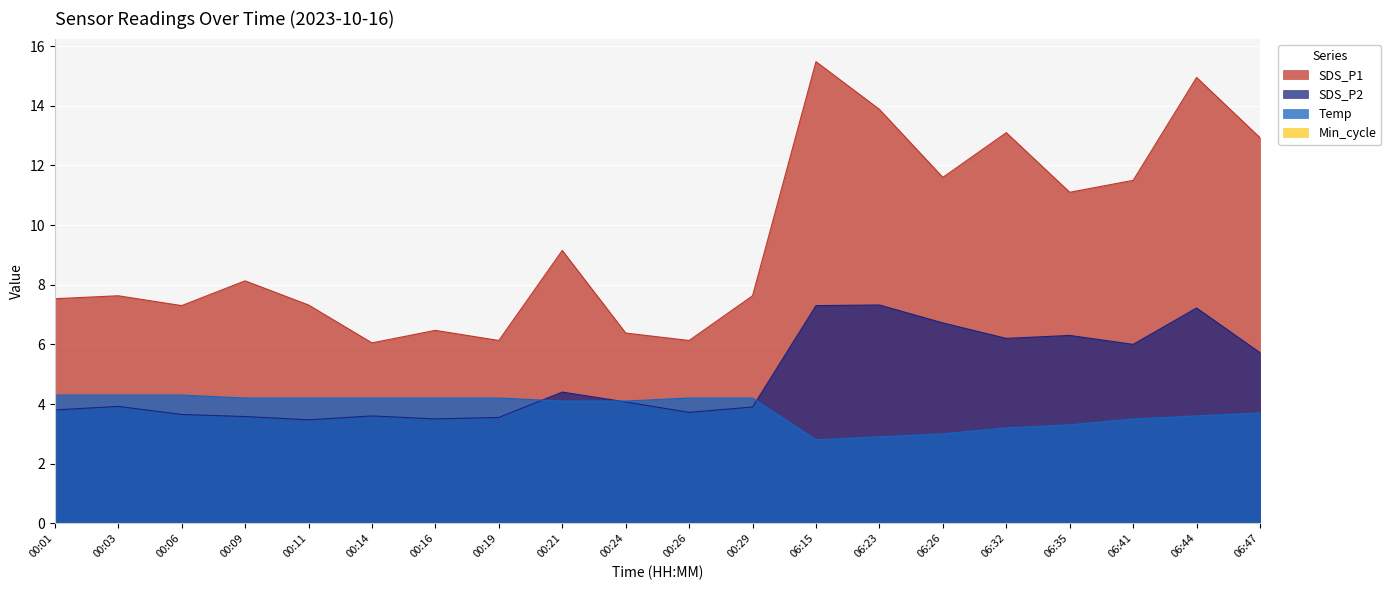

At which category is the sum across all series the highest?

06:44